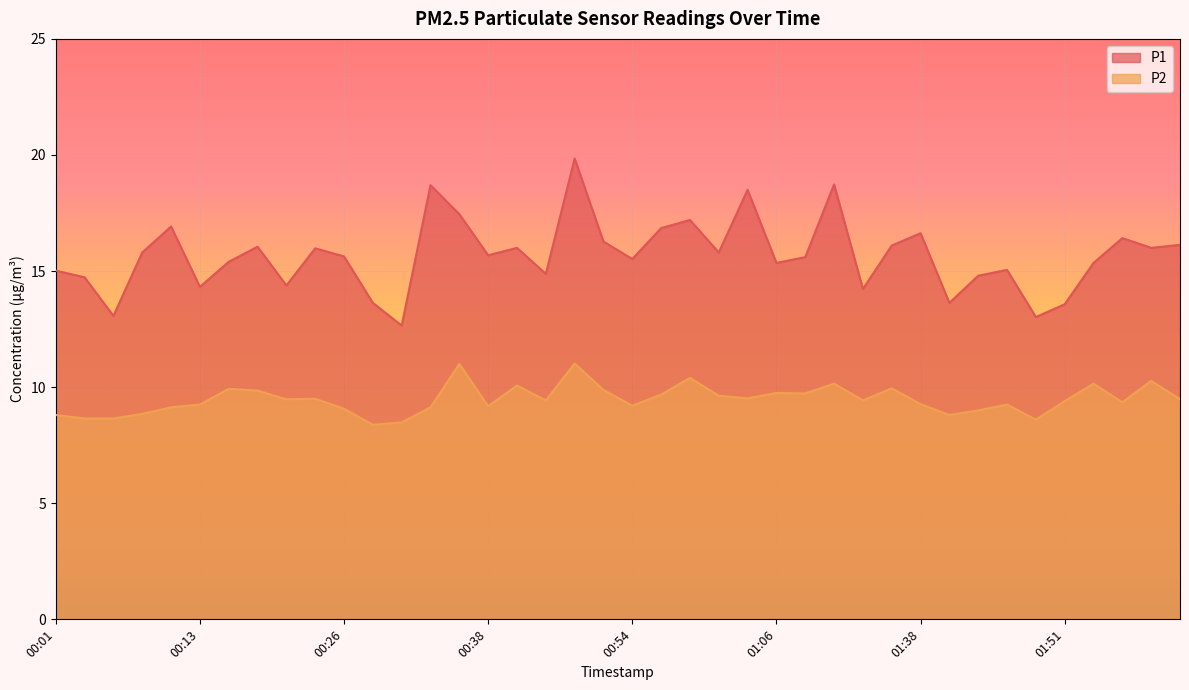

Between 00:26 and 00:41, which is larger?

00:41